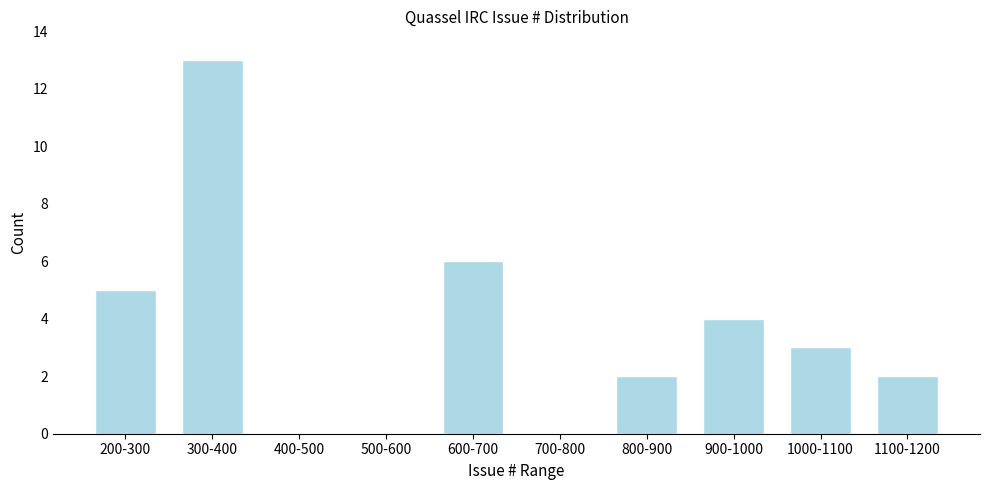

Reading right to left, extract all data points from this chart.

1100-1200=2	1000-1100=3	900-1000=4	800-900=2	700-800=0	600-700=6	500-600=0	400-500=0	300-400=13	200-300=5